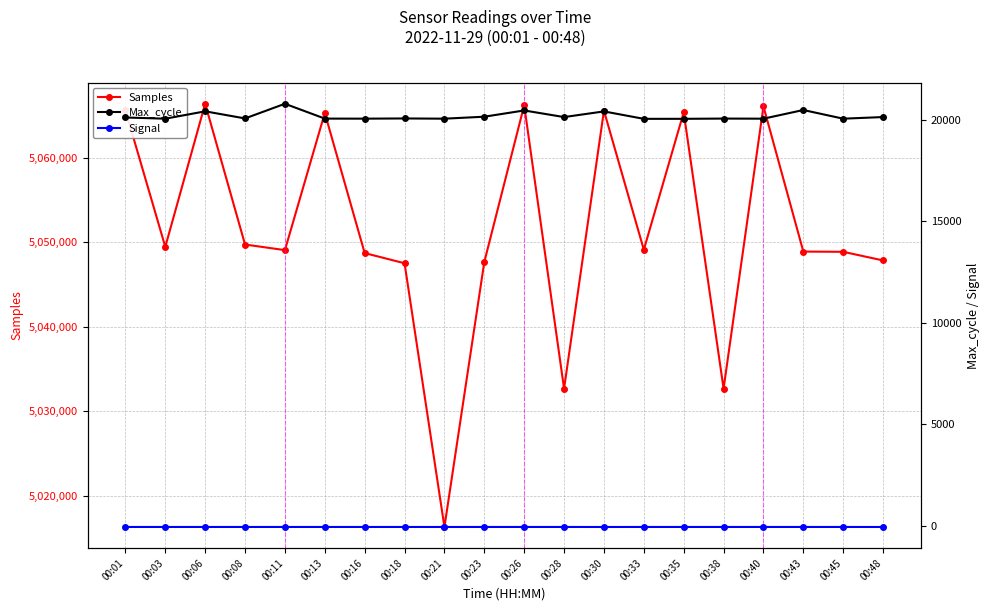

What is the total value across all series at 00:11?

5069773